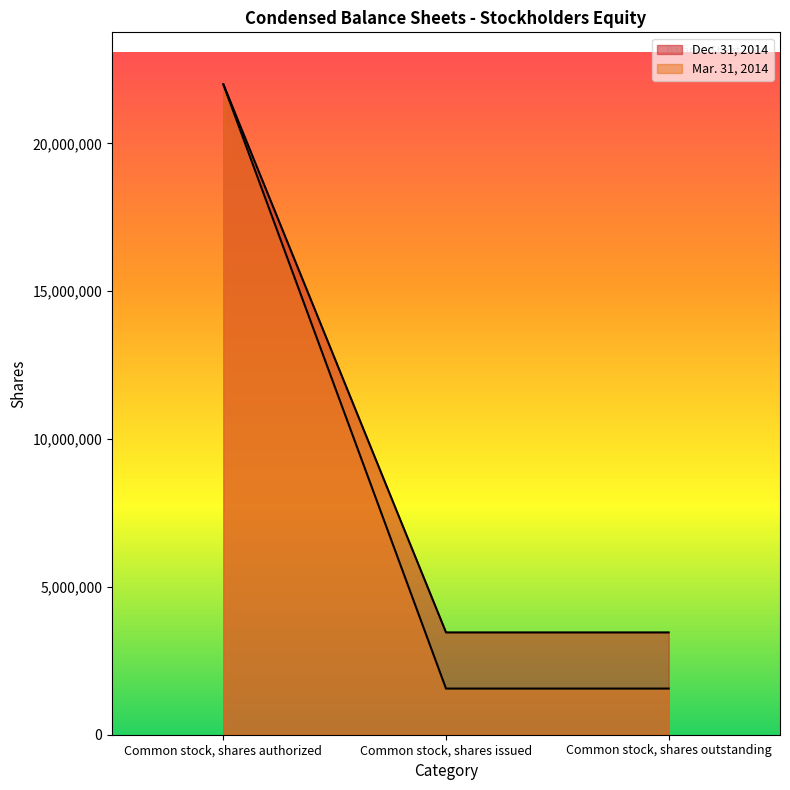

Reading right to left, what are all the values shown in this chart?

Dec. 31, 2014: Common stock, shares outstanding=3461022	Common stock, shares issued=3461022	Common stock, shares authorized=22000000
Mar. 31, 2014: Common stock, shares outstanding=1561022	Common stock, shares issued=1561022	Common stock, shares authorized=22000000